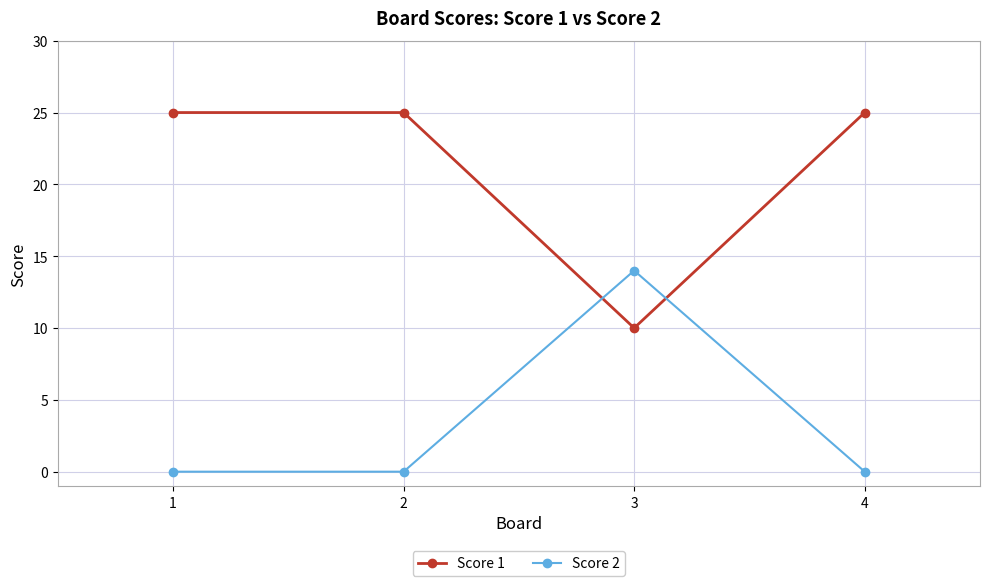

After their last crossing, which series has the higher values: Score 1 or Score 2?

Score 1